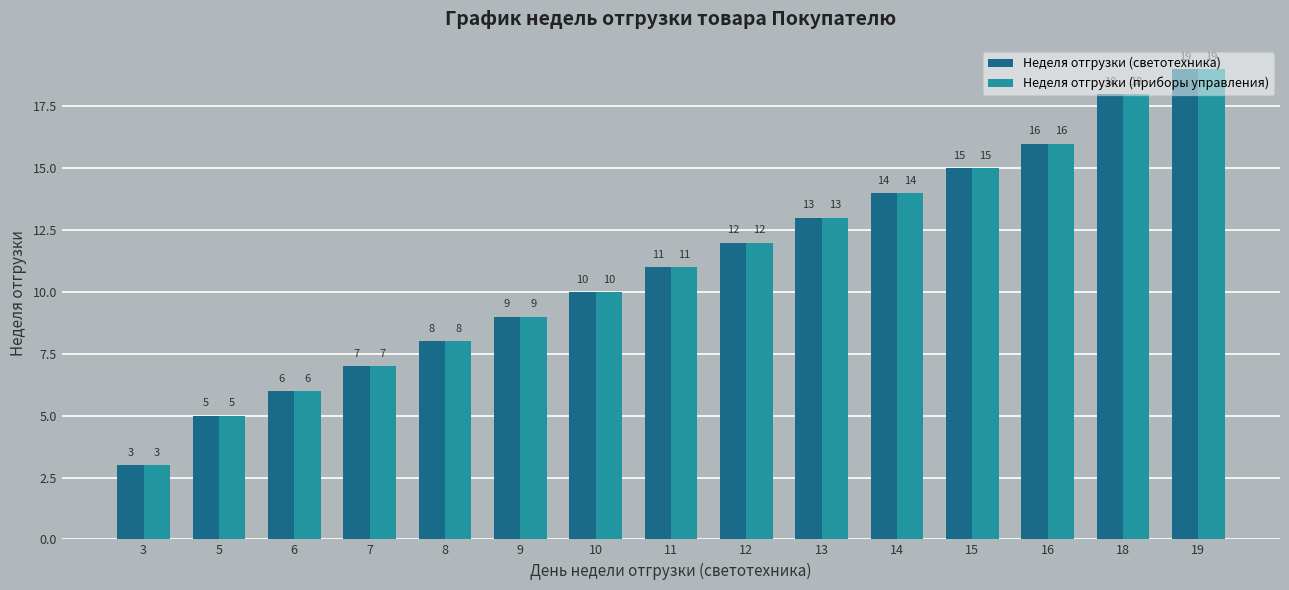

Rank the categories by Неделя отгрузки (приборы управления) value from highest to lowest.

19, 18, 16, 15, 14, 13, 12, 11, 10, 9, 8, 7, 6, 5, 3